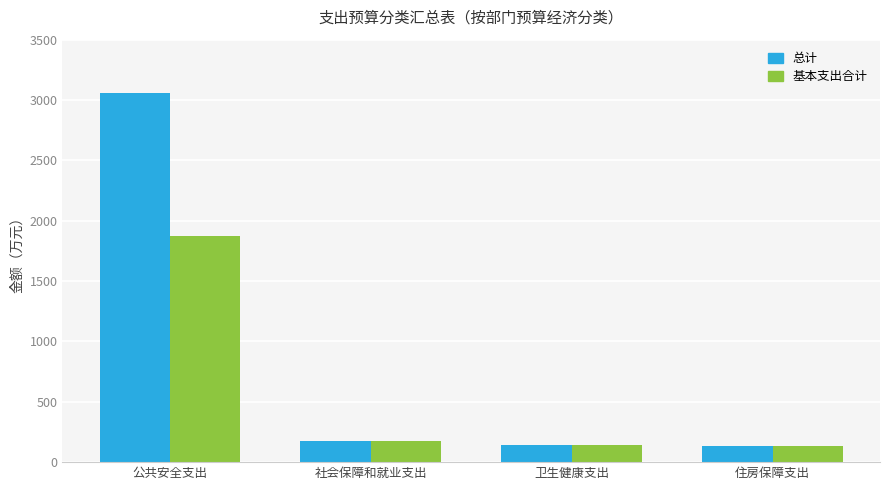

The 基本支出合计 series shows 1191.7 at 公共安全支出. True or false?

False